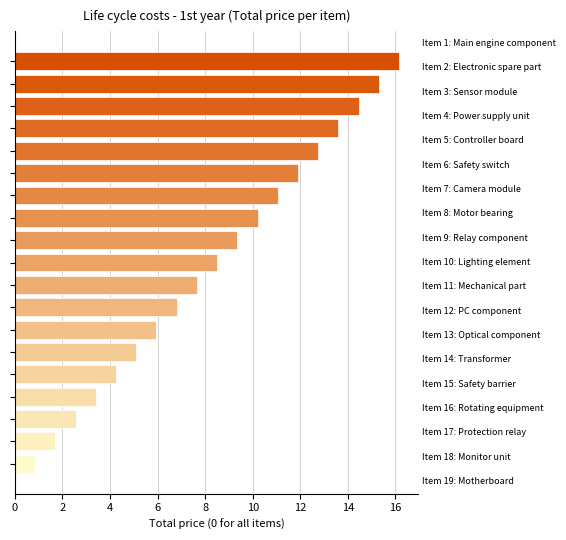

What is the average value?

8.5